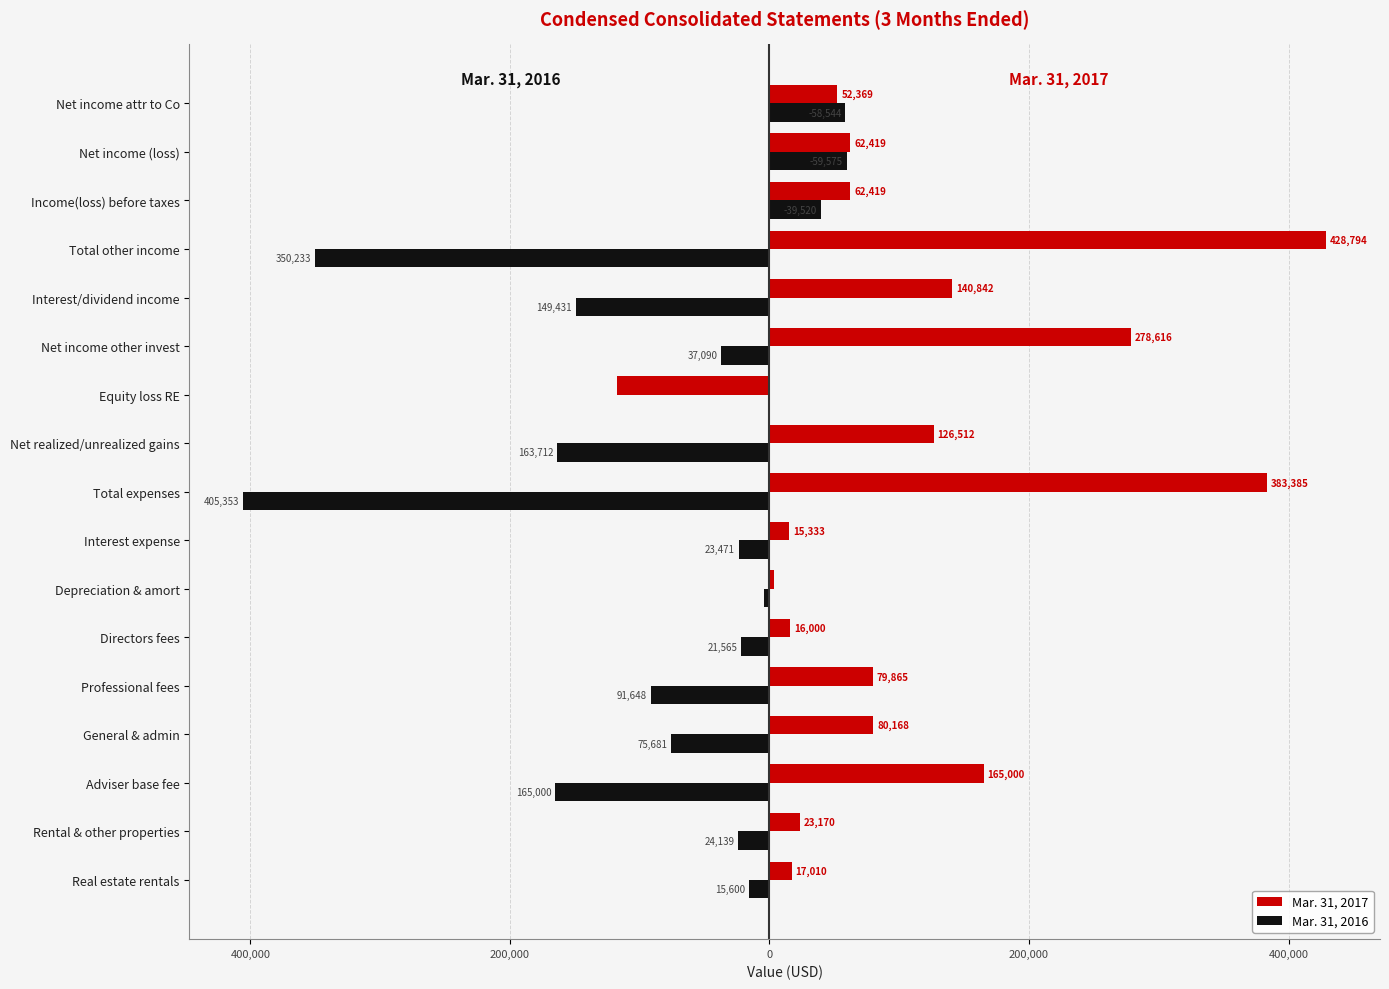

What are all the series names shown in the legend?

Mar. 31, 2017, Mar. 31, 2016